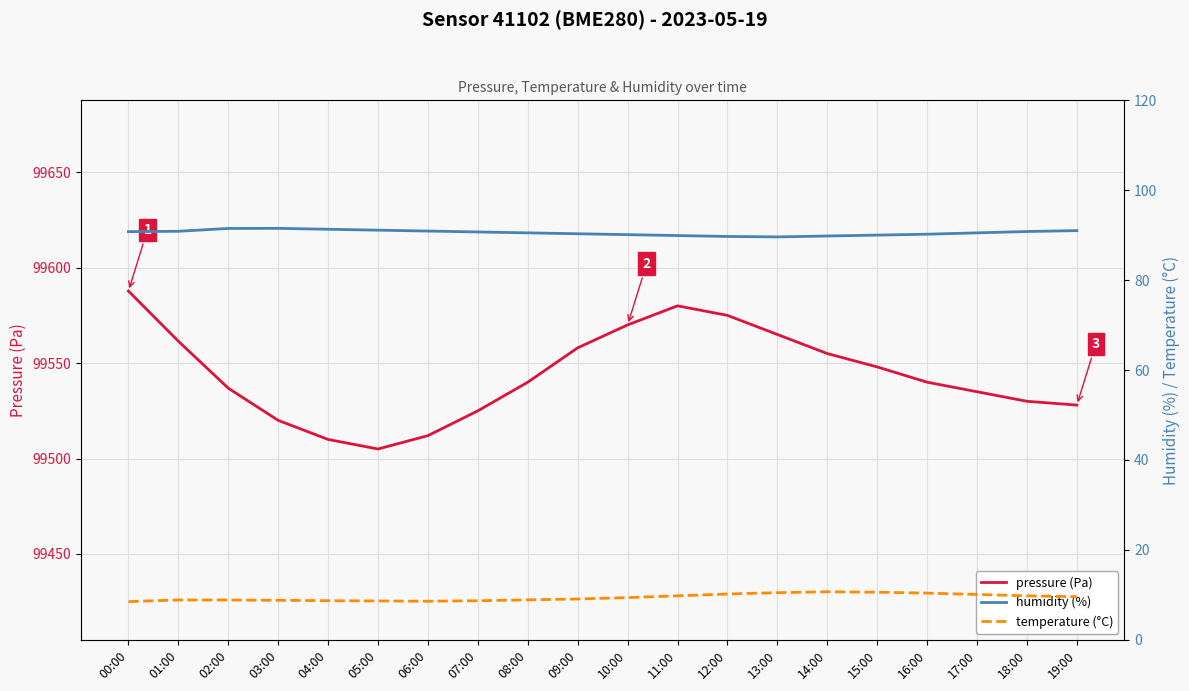

At which category does temperature (°C) reach its first local valley?

06:00